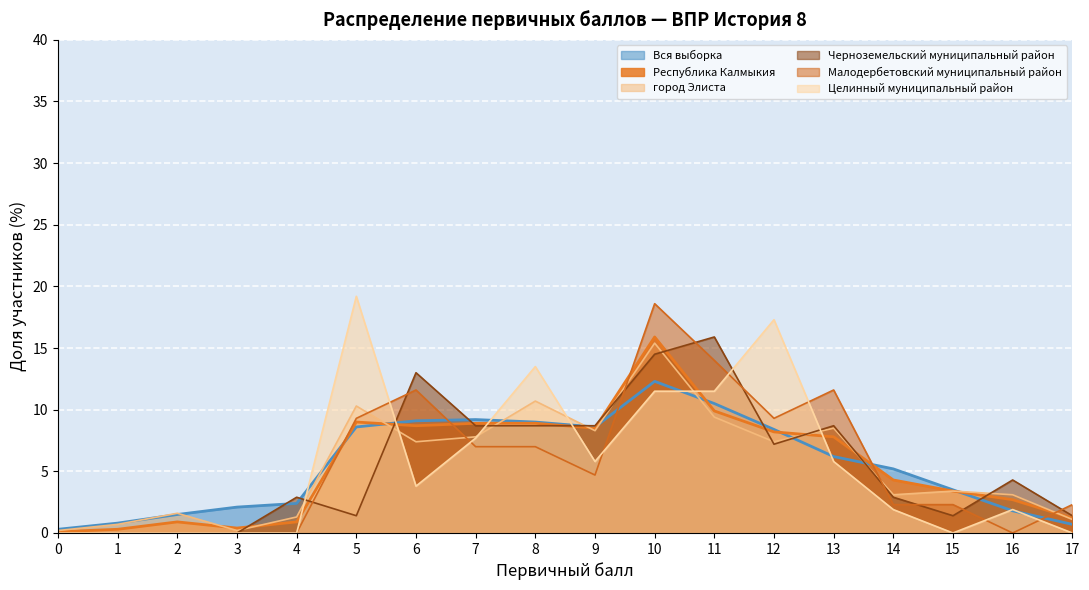

How many categories are shown in the chart?

18